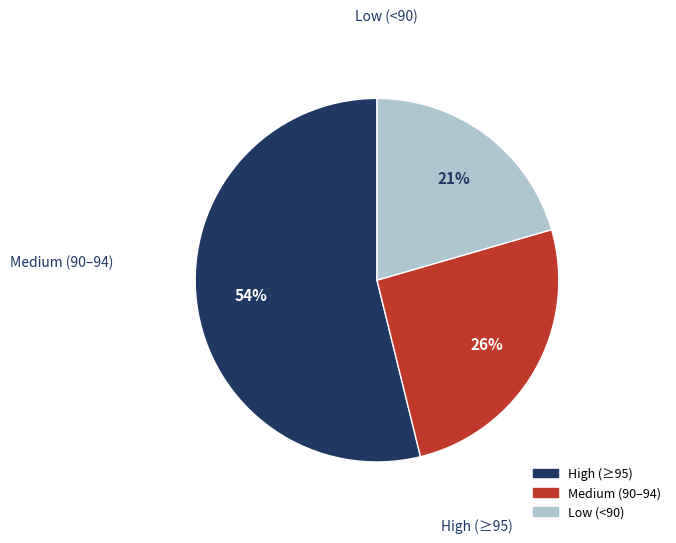

To the nearest percent, what is the average slice percentage?

33%